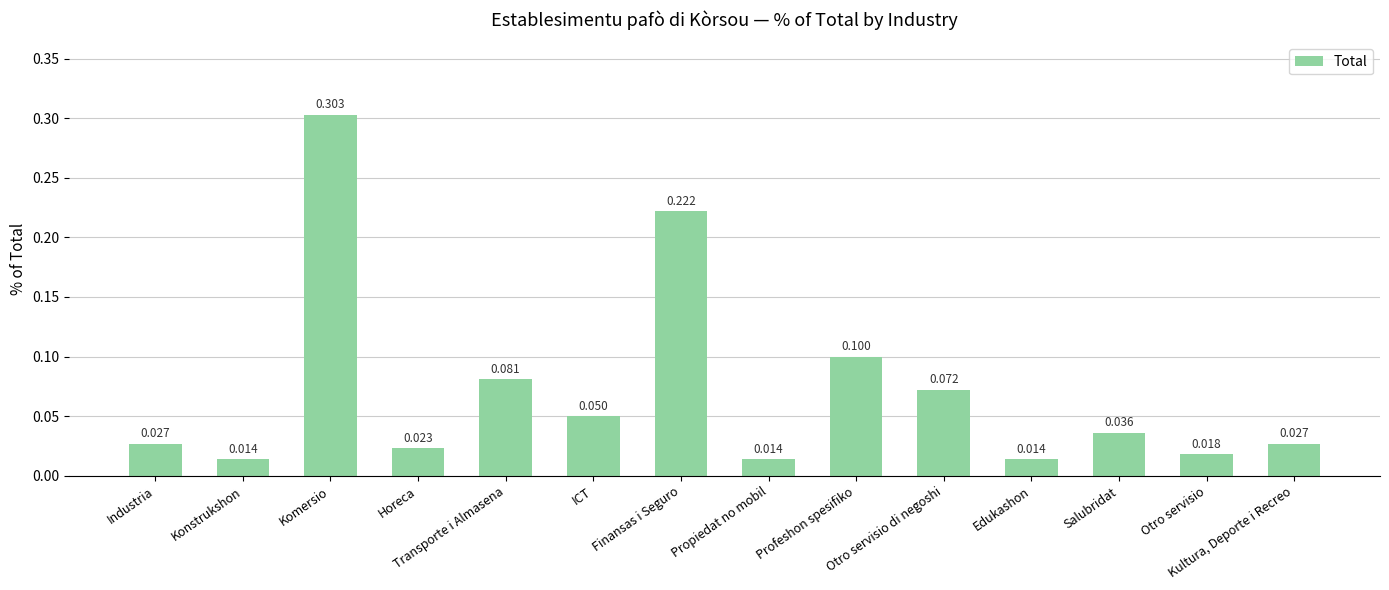

True or false: the data shows 0.0 at Industria.

True